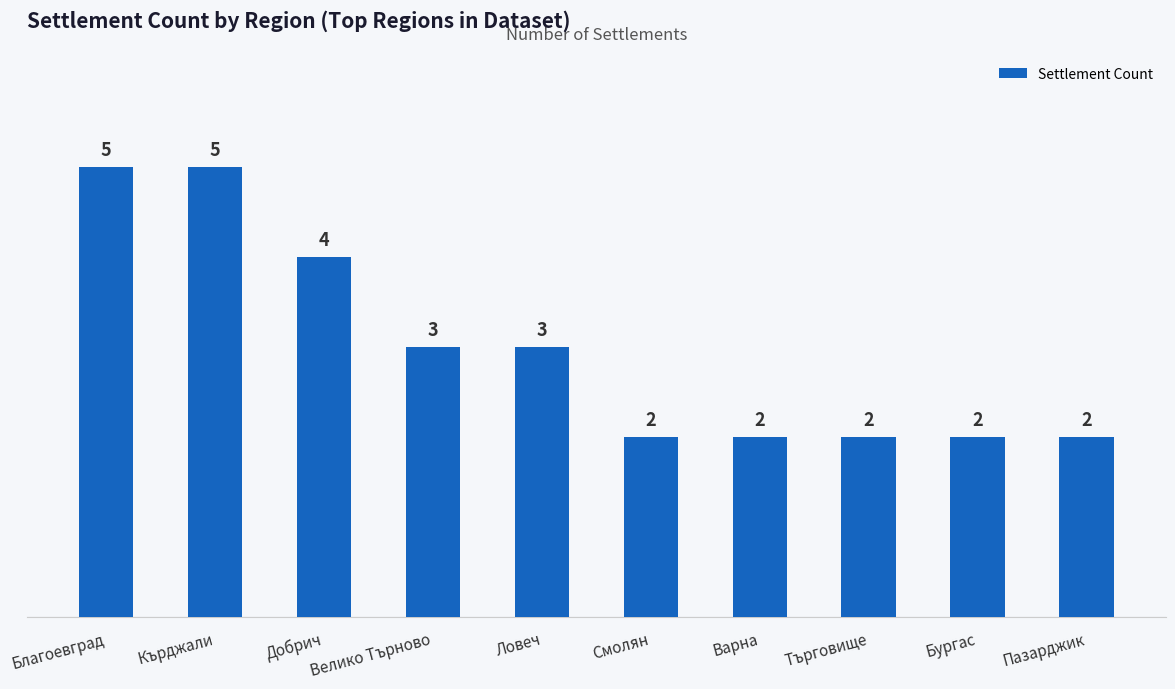

What is the value of the 4th bar from the left?

3